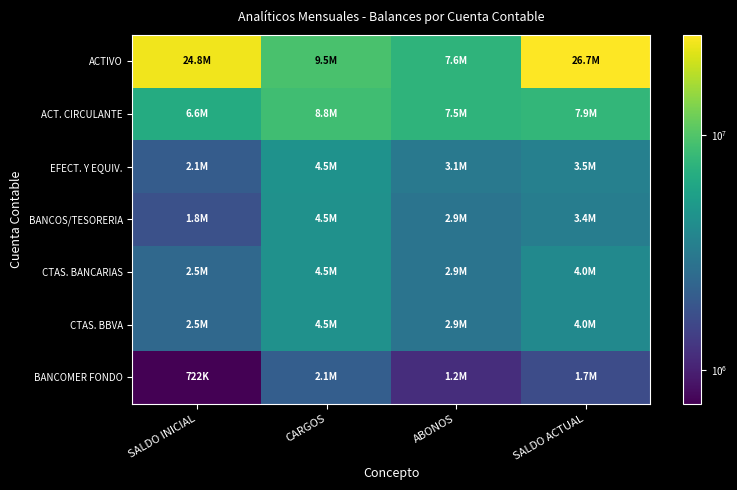

Between SALDO INICIAL and SALDO ACTUAL, which series saw the biggest shift?

ACTIVO